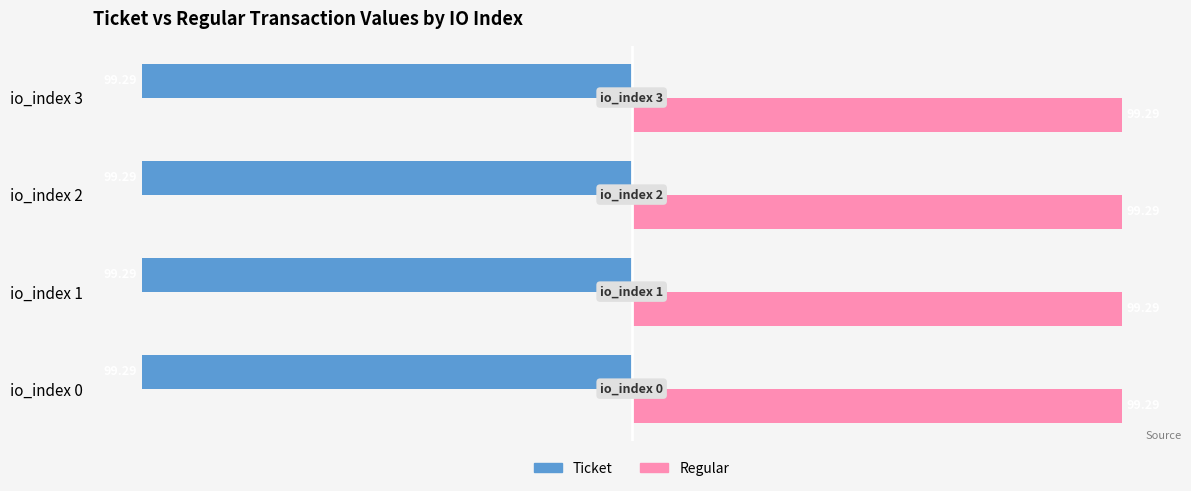

What is the greatest value displayed?

99.3